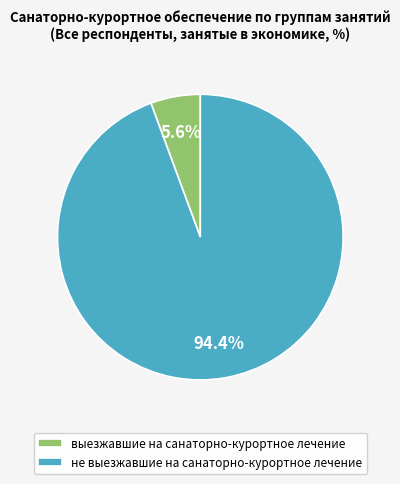

To the nearest percent, what is the average slice percentage?

50%